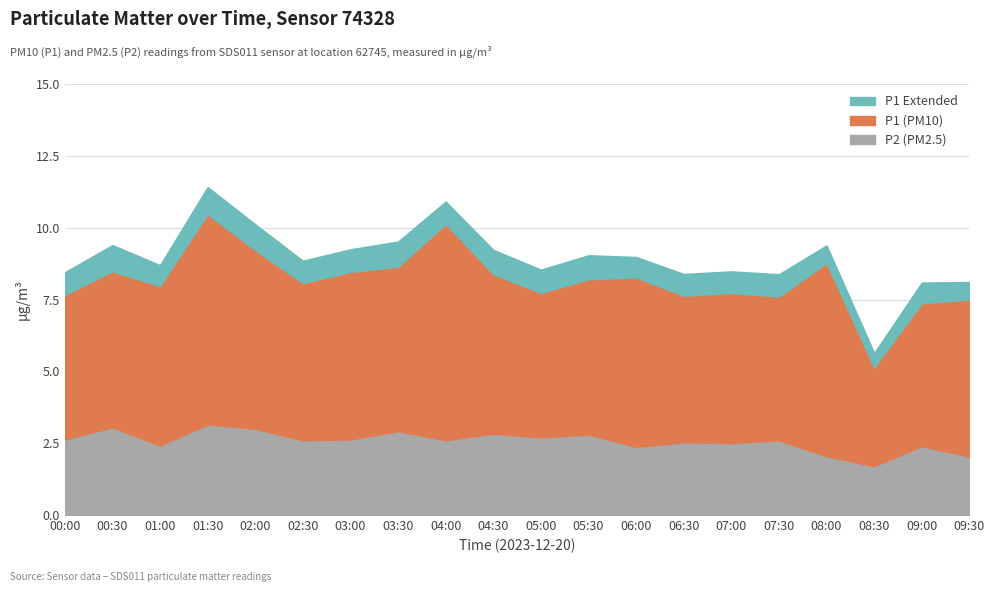

At which category is the sum across all series the highest?

01:30